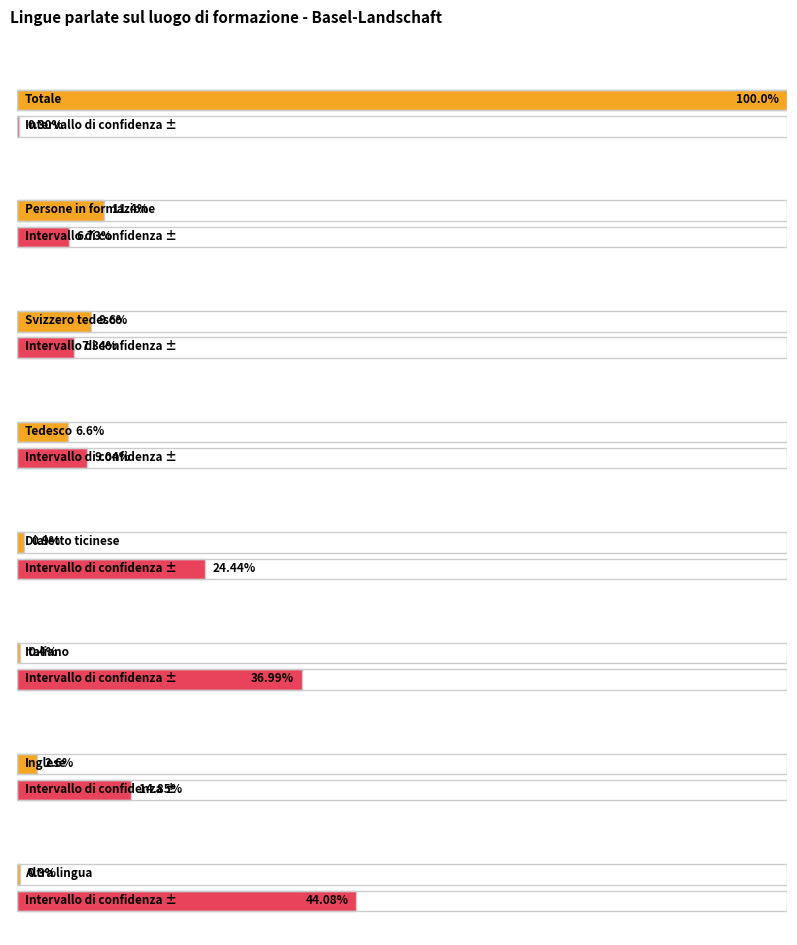

What are all the series names shown in the legend?

Numero di persone, Intervallo di confidenza